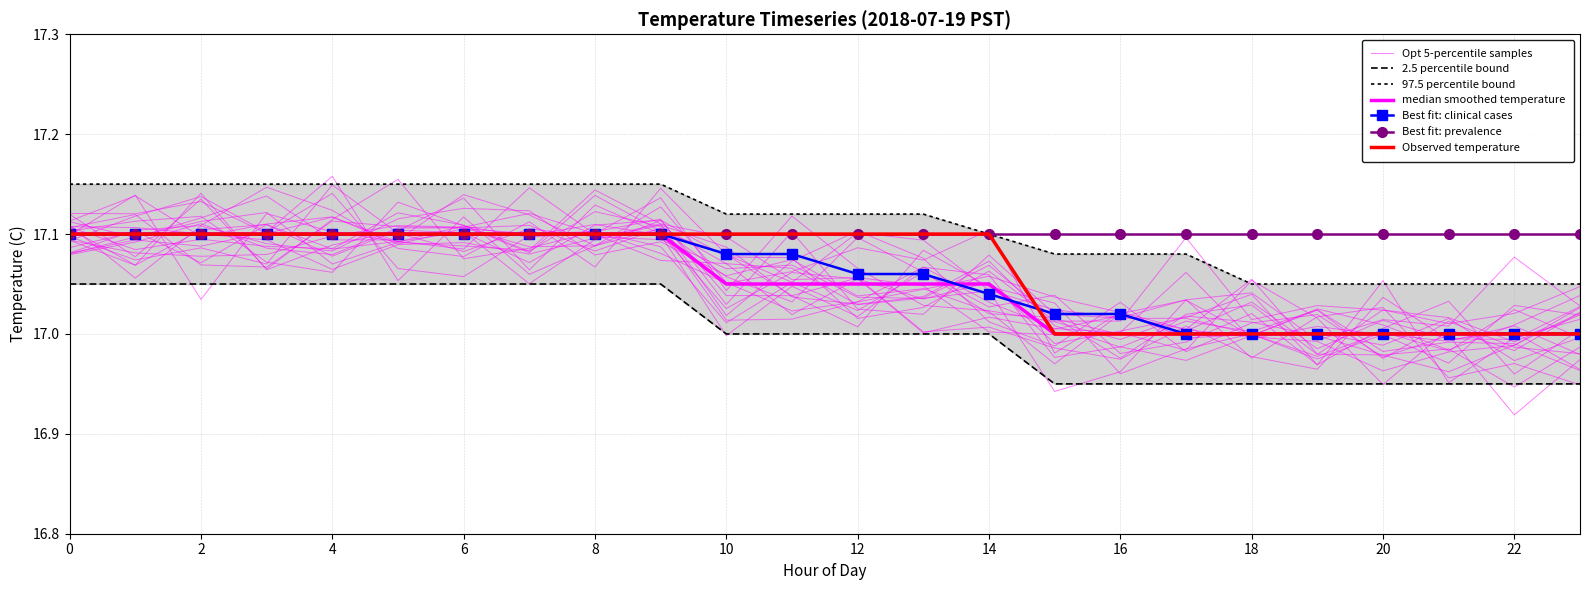

True or false: Smoothed (C) has a value of 28.6 at 22.

False